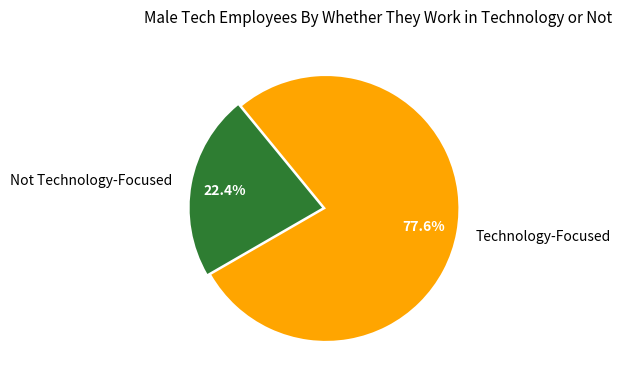

How many slices are in this pie chart?

2